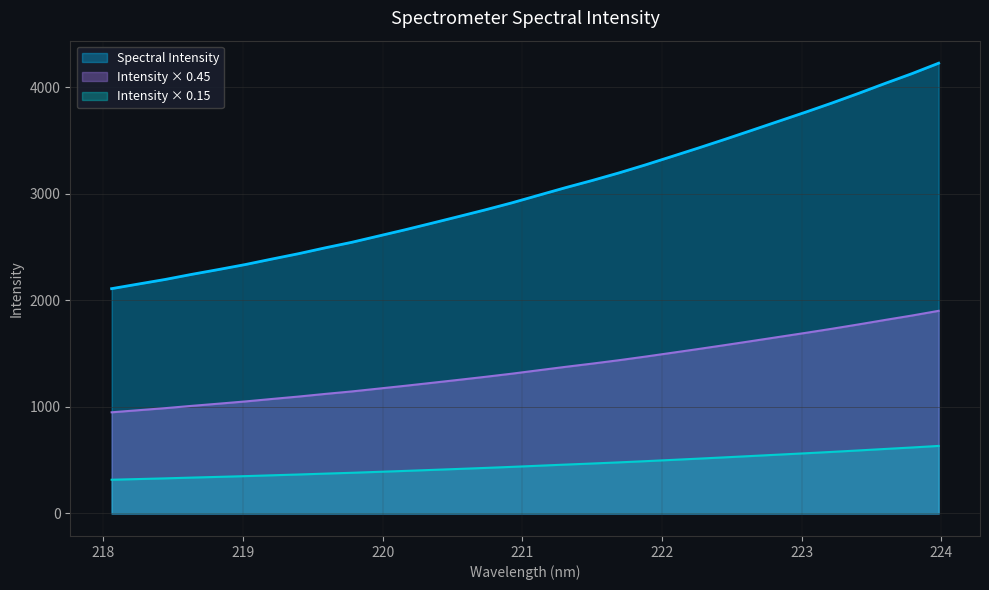

What is the difference between the maximum and minimum values in the Intensity × 0.45 series?

952.6